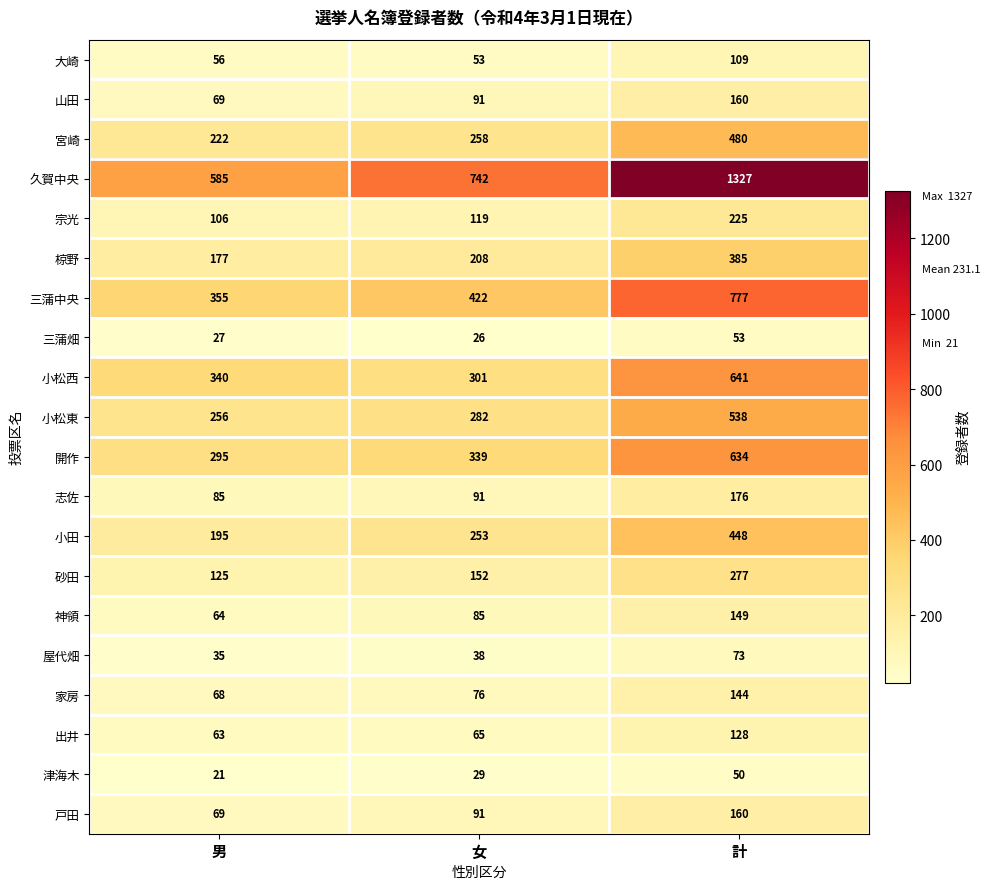

How many categories are shown in the chart?

3